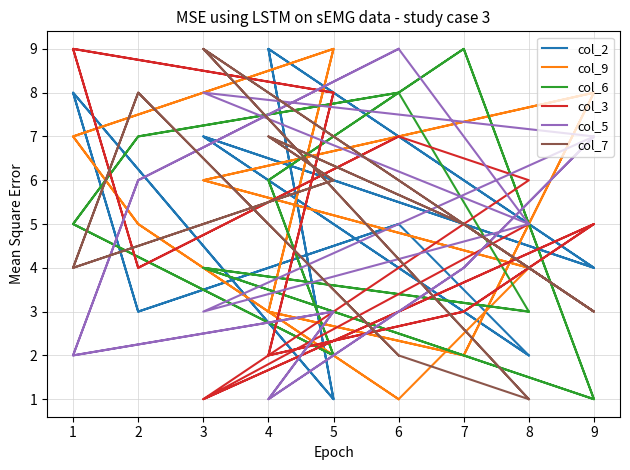

In col_9, how many points are lower than both neighbors (excluding endpoints)?

3